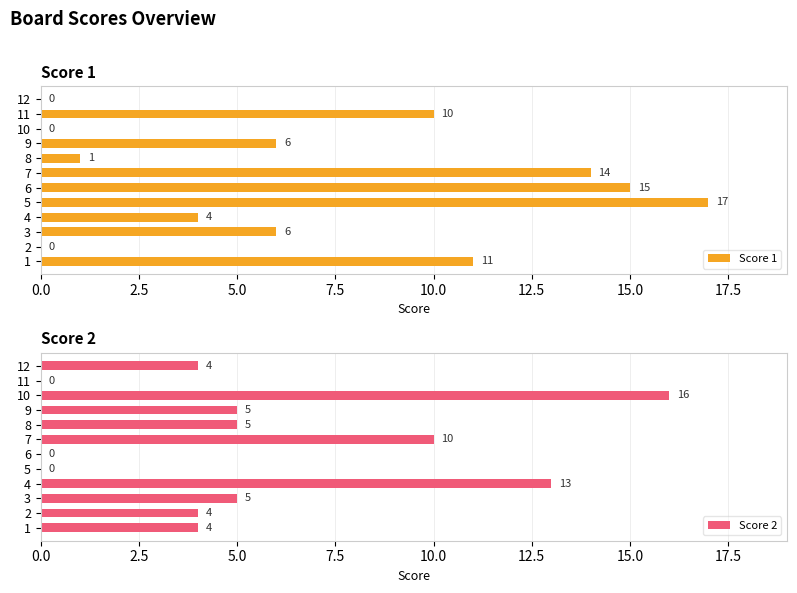

True or false: Score 2 has a value of 10 at 9.

False